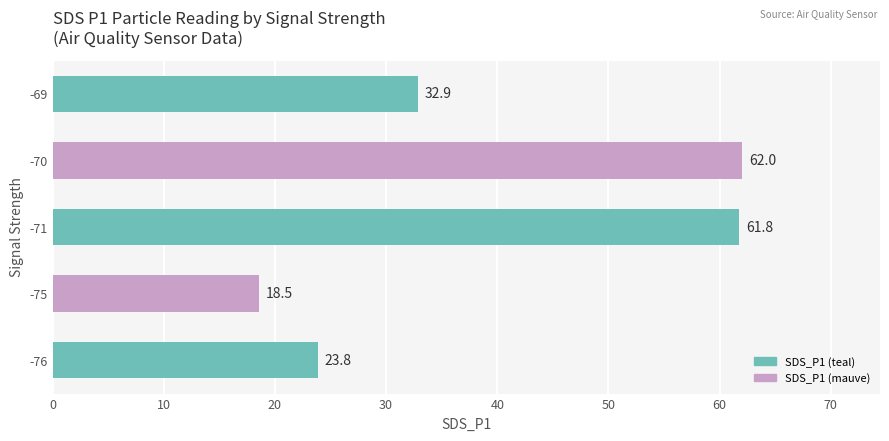

What is the average value?

39.8